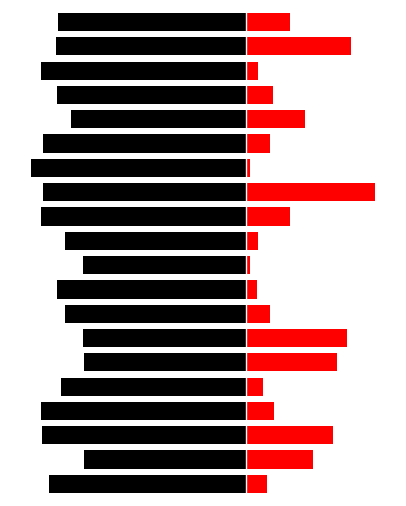

Where does the 全日制(県内) series first go above -43?

1